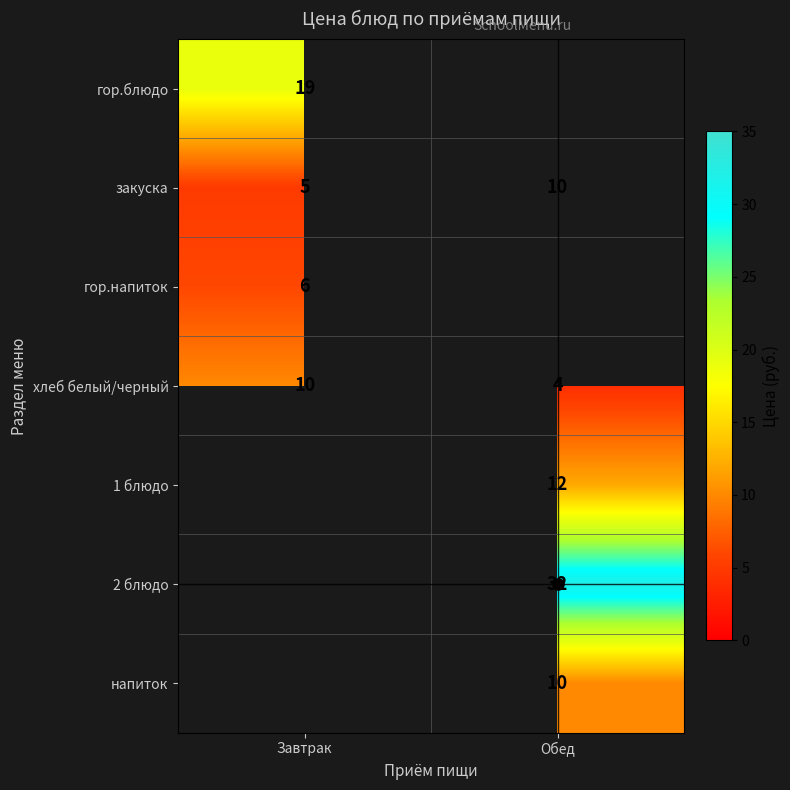

Rank the categories by хлеб белый/черный value from lowest to highest.

Обед, Завтрак